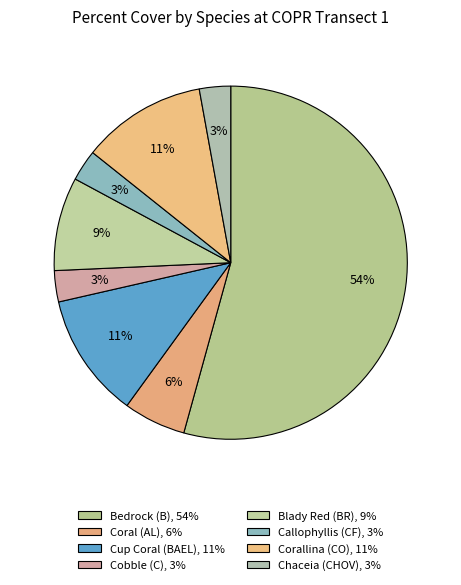

How many segments does this pie chart have?

8